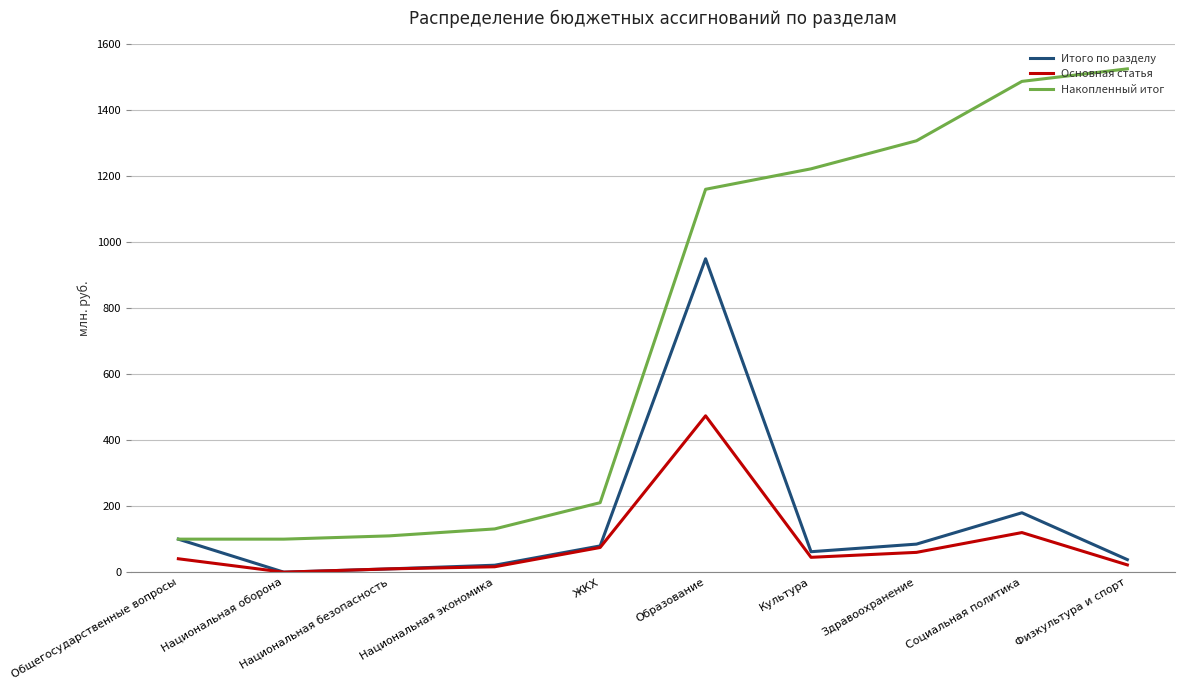

At which category is the sum across all series the highest?

Образование